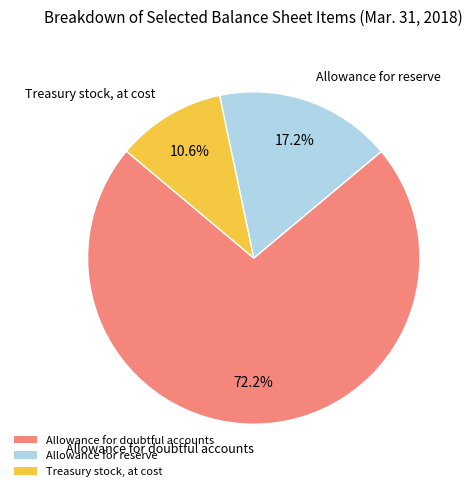

Which category accounts for the majority?

Allowance for doubtful accounts